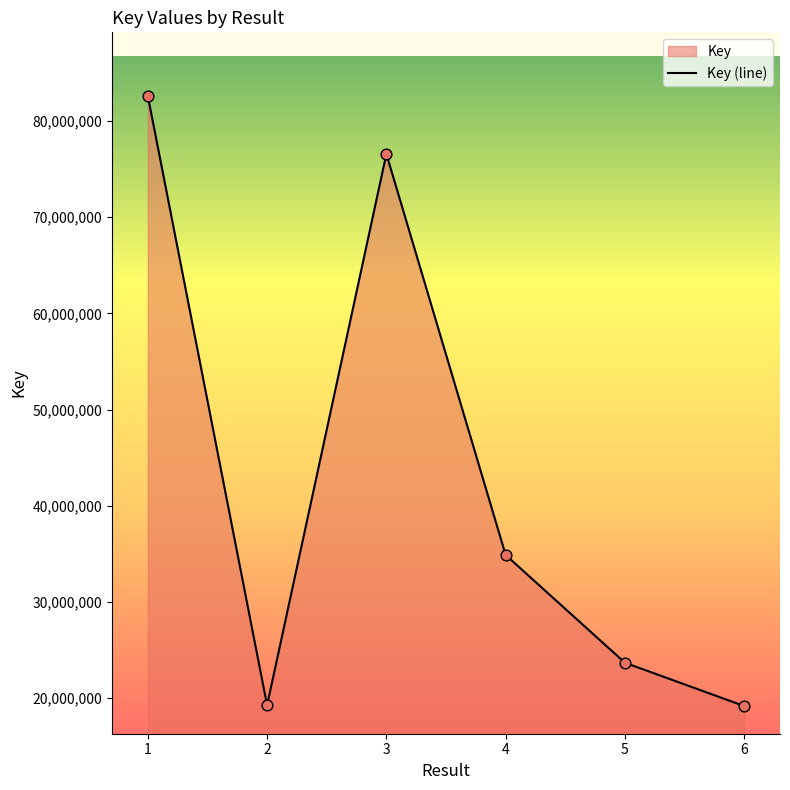

What is the change in value from 2 to 5?

+4420126